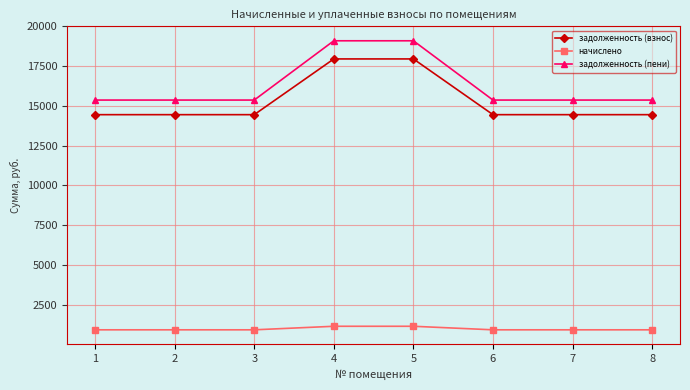

Reading left to right, what are all the values shown in this chart?

задолженность (взнос): 14452.6	14452.6	14452.6	17958.7	17958.7	14452.6	14452.6	14452.6
начислено: 918.5	918.5	918.5	1141.4	1141.4	918.5	918.5	918.5
задолженность (пени): 15371.1	15371.1	15371.1	19100.1	19100.1	15371.1	15371.1	15371.1